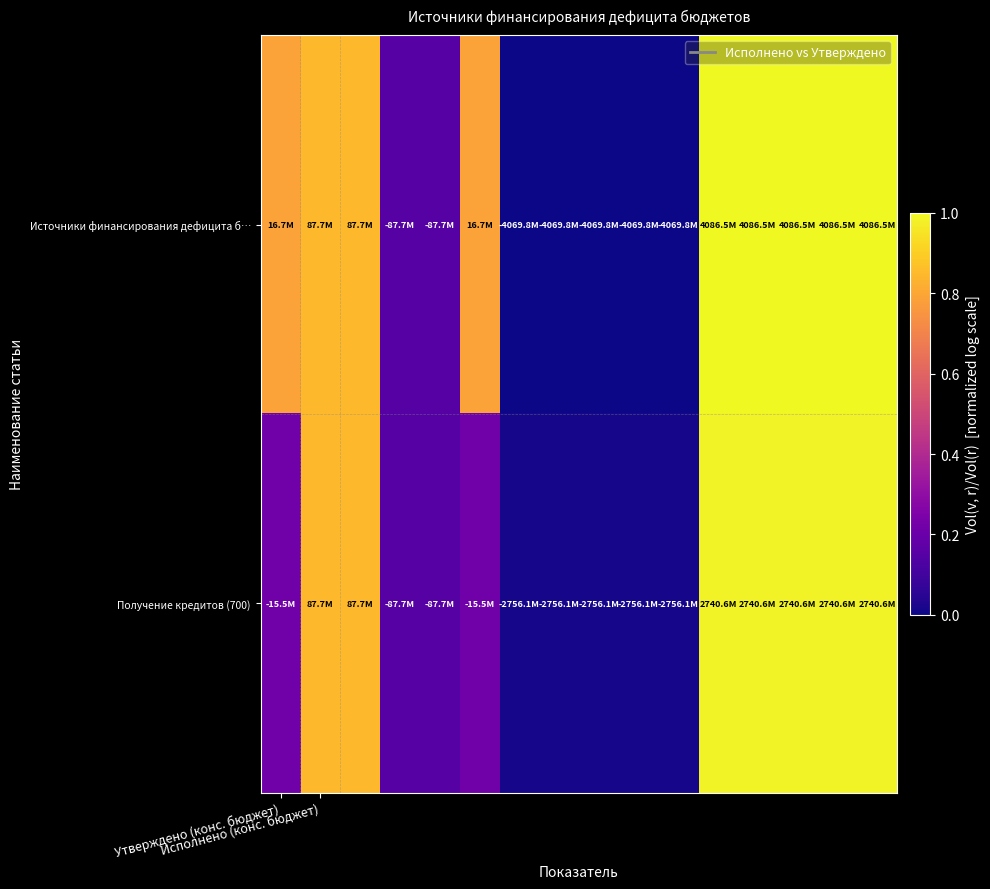

Reading left to right, transcribe all the data shown in this chart.

Источники финансирования дефицита б…: 0.8	0.9	0.9	0.1	0.1	0.8	0.0	0.0	0.0	0.0	0.0	1.0	1.0	1.0	1.0	1.0
Получение кредитов (700): 0.2	0.9	0.9	0.1	0.1	0.2	0.0	0.0	0.0	0.0	0.0	1.0	1.0	1.0	1.0	1.0